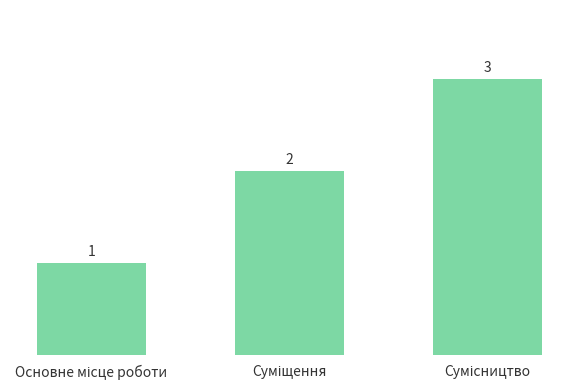

What is the maximum value shown in the chart?

3